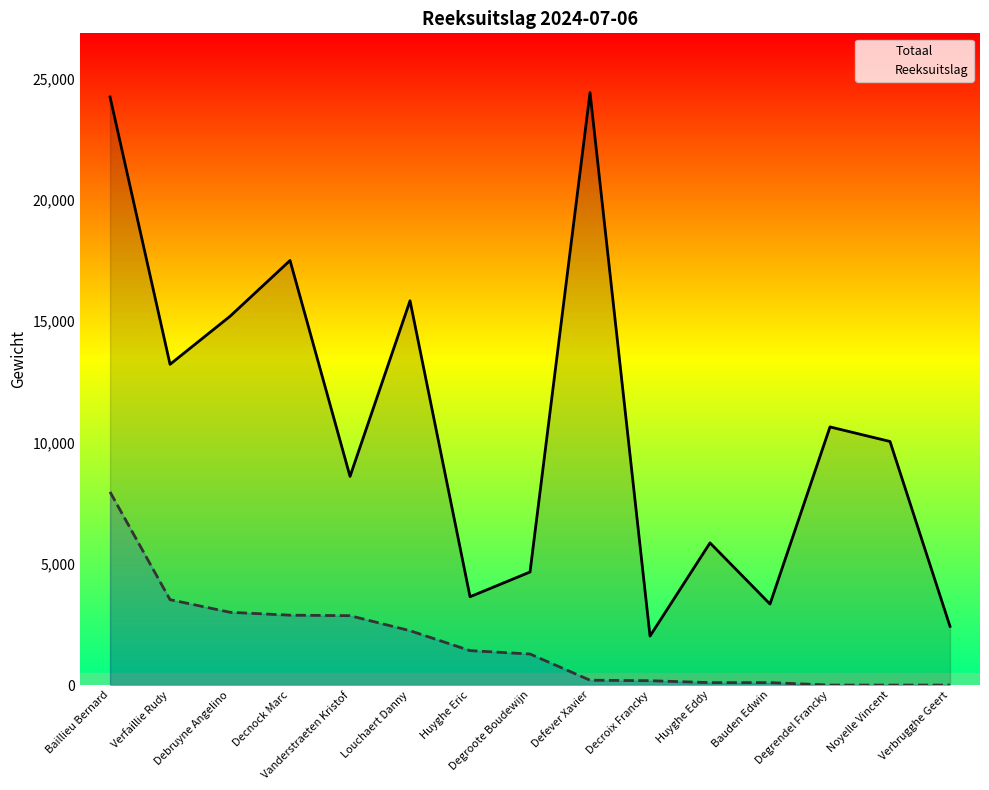

Count the number of data series in this chart.

2